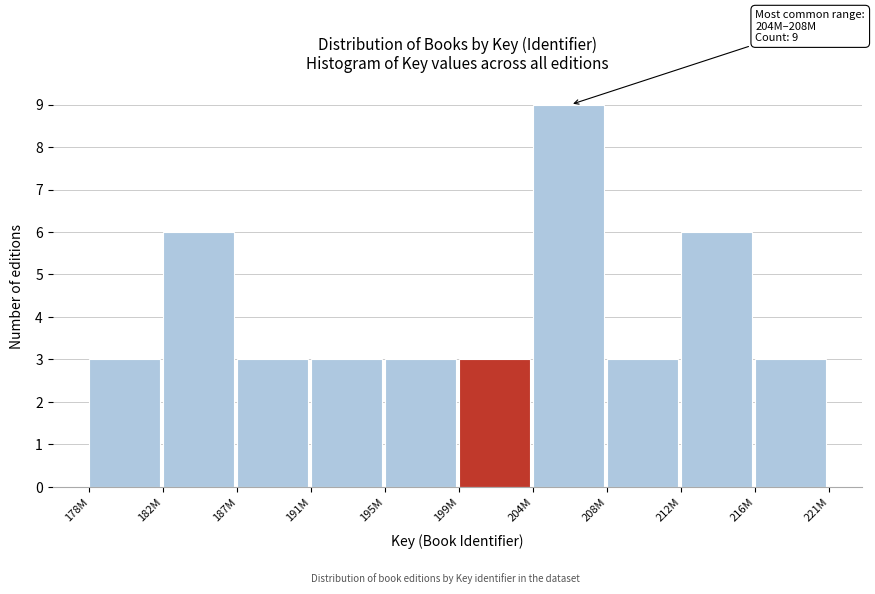

Reading left to right, transcribe all the data shown in this chart.

178M=3	182M=6	187M=3	191M=3	195M=3	199M=3	204M=9	208M=3	212M=6	216M=3